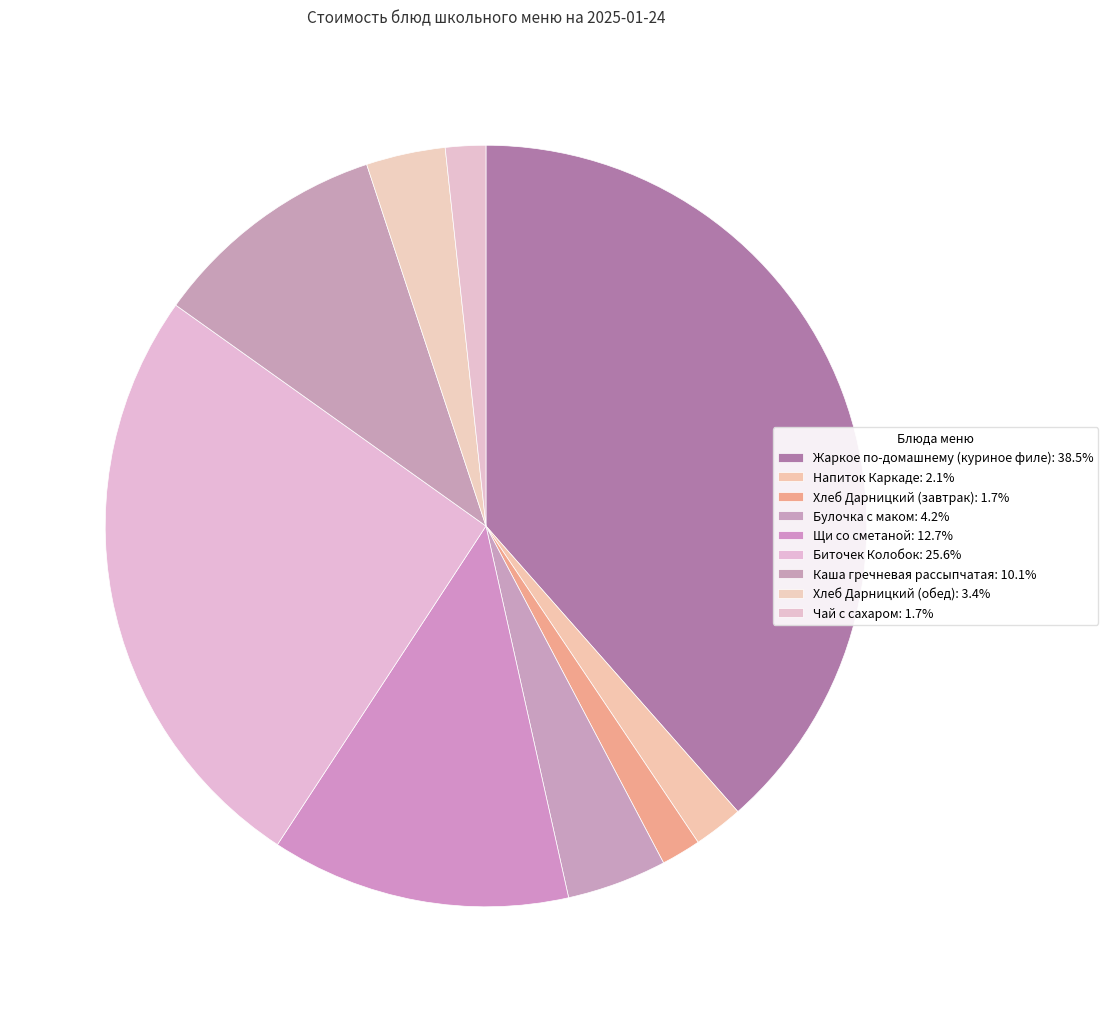

Does Жаркое по-домашнему (куриное филе) account for over 50% of the chart?

No